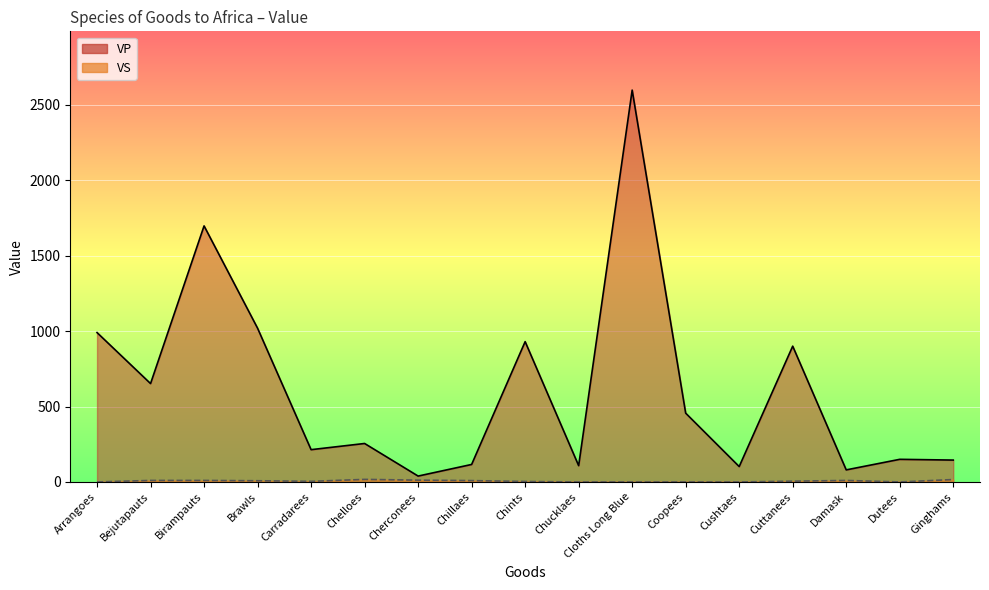

The VS series shows 11 at Cloths Long Blue. True or false?

False